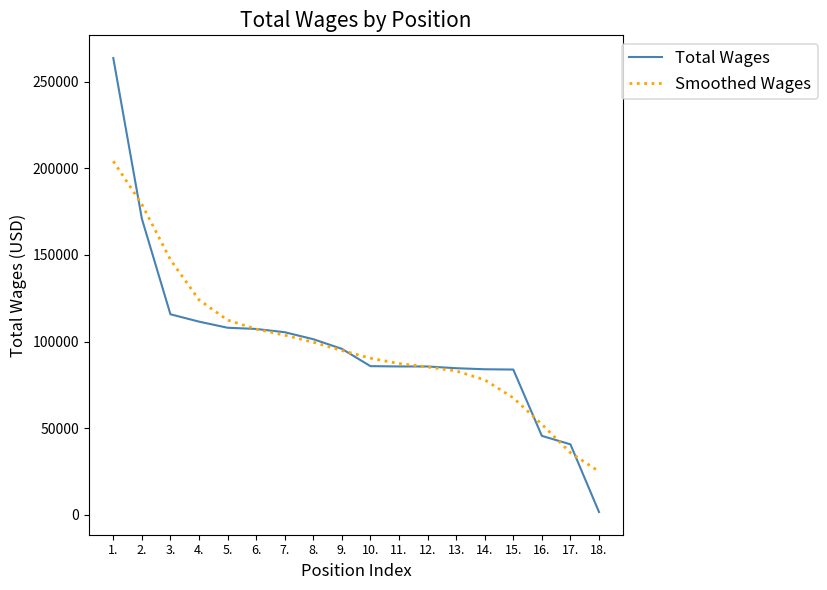

What is the total value across all series at 12.?

170891.2